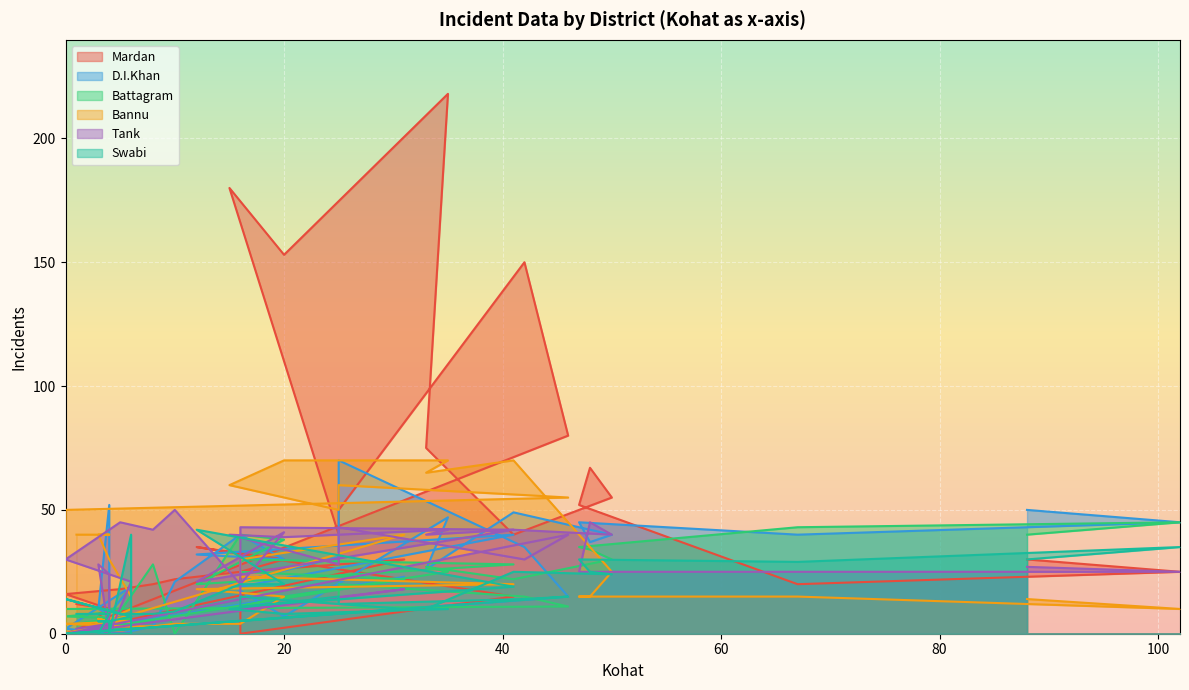

How many intersections are there between D.I.Khan and Mardan?

10